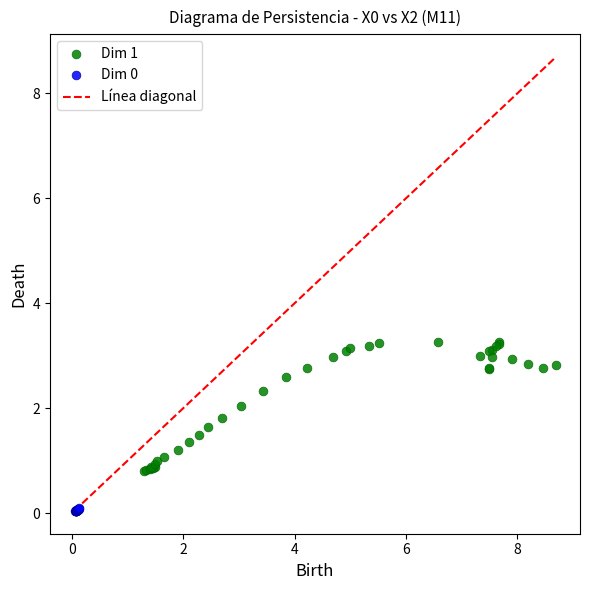

Which series contains the highest Y value?

Dim 1